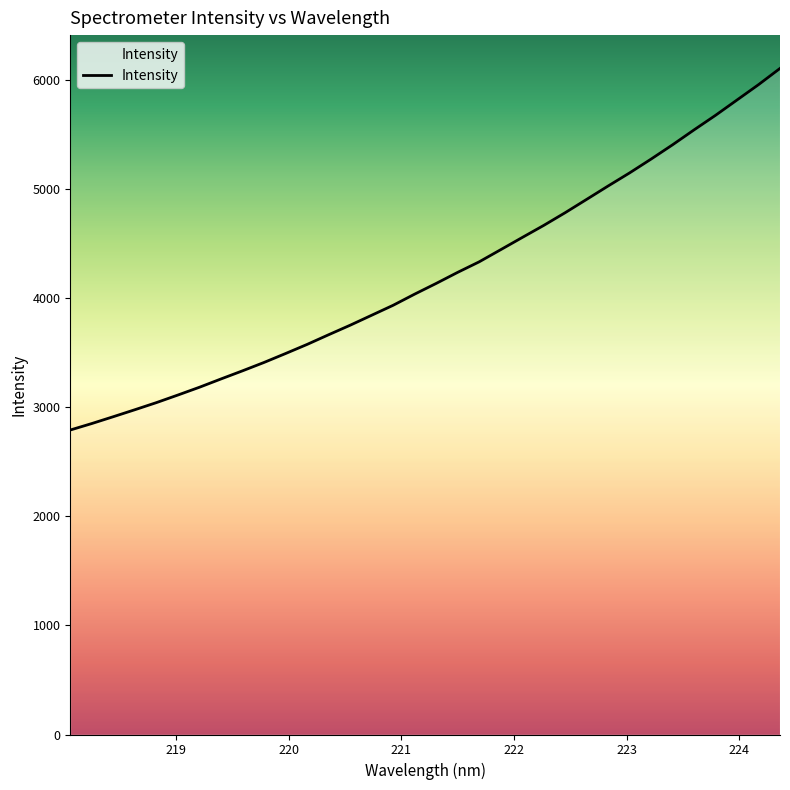

How many lines are shown in the chart?

1